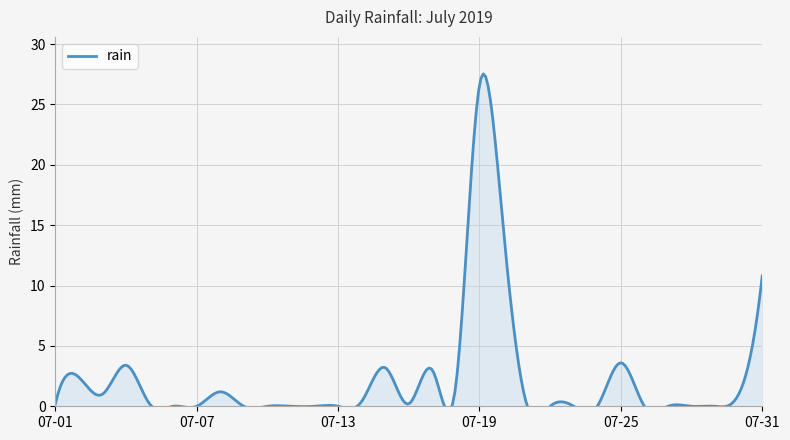

Approximately how many times larger is the value at 2019-07-02 compared to 2019-07-19?

0.1